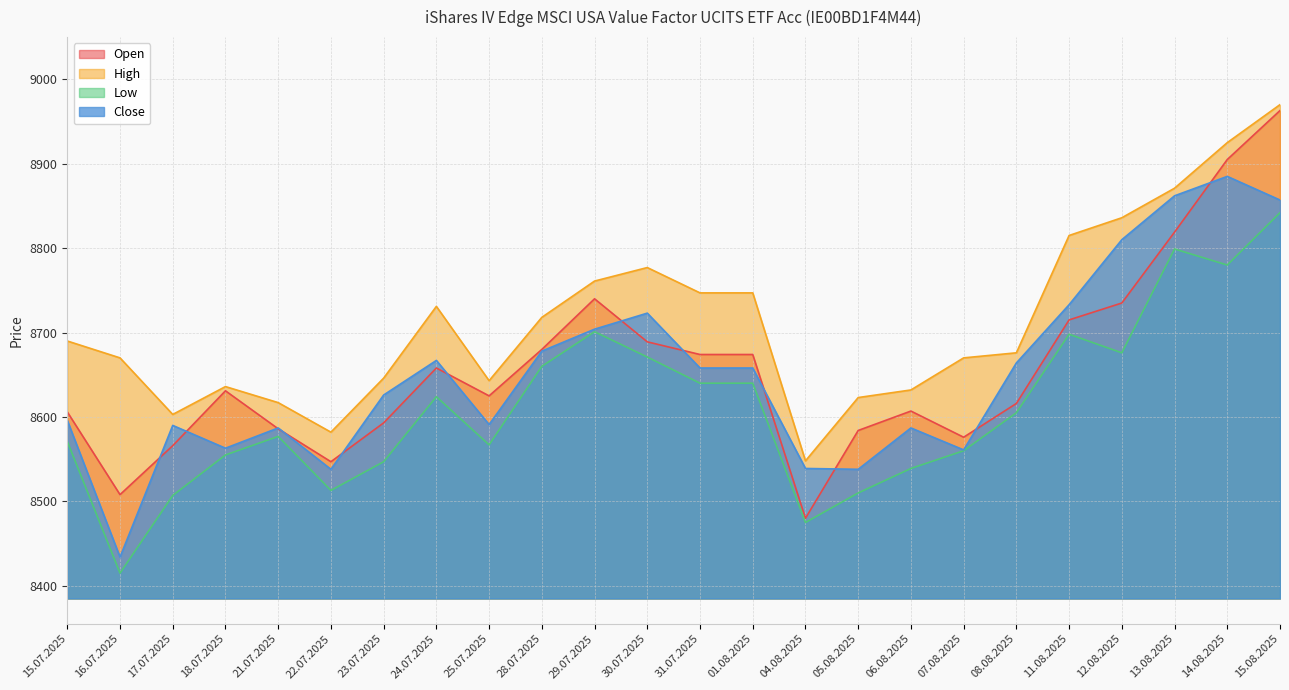

What are all the series names shown in the legend?

Open, High, Low, Close